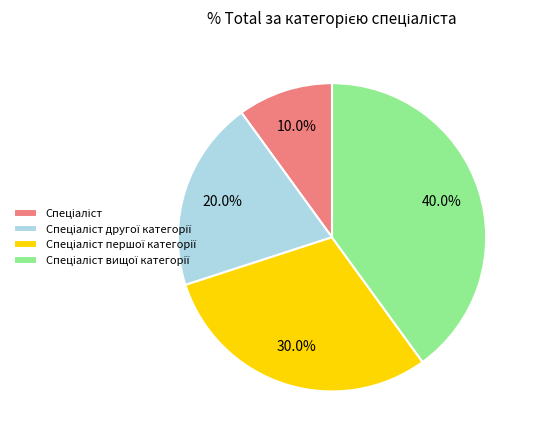

Is there any slice that represents more than half of the pie?

No